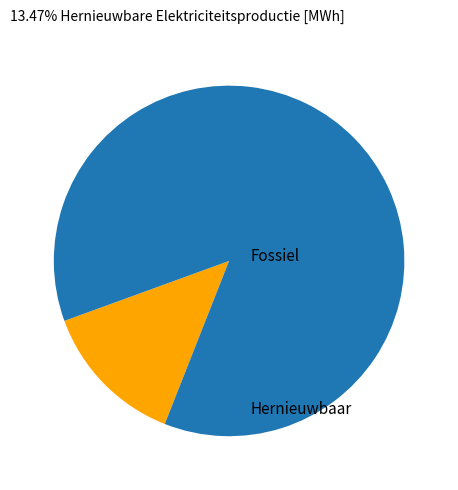

Does any single category account for the majority?

Yes